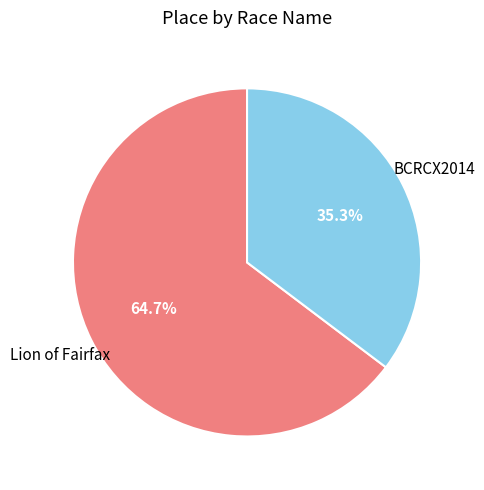

Is there a majority slice in this chart?

Yes